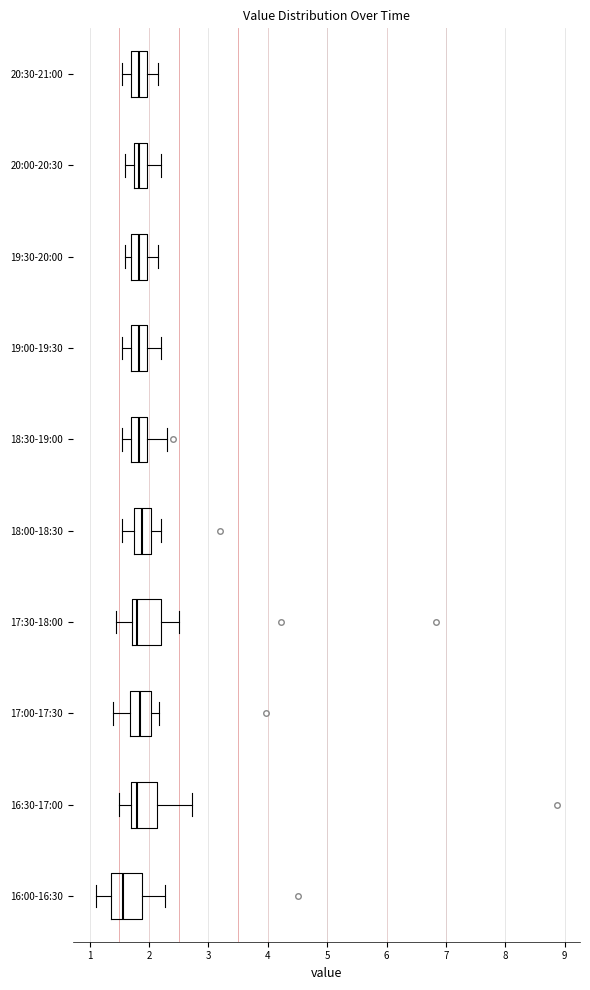

Reading bottom to top, transcribe this box plot: for each box, give where its median line is, the range the box spans, and where its two whiskers end, as read against the x-axis. The values are not printed on the chart, so give them approximately, as read against the axis.

16:00-16:30: median 1.6, box 1.4 to 1.9, whiskers 1.1 to 2.3
16:30-17:00: median 1.8, box 1.7 to 2.1, whiskers 1.5 to 2.7
17:00-17:30: median 1.9, box 1.7 to 2.0, whiskers 1.4 to 2.2
17:30-18:00: median 1.8, box 1.7 to 2.2, whiskers 1.5 to 2.5
18:00-18:30: median 1.9, box 1.7 to 2.0, whiskers 1.6 to 2.2
18:30-19:00: median 1.8, box 1.7 to 2.0, whiskers 1.6 to 2.3
19:00-19:30: median 1.8, box 1.7 to 2.0, whiskers 1.6 to 2.2
19:30-20:00: median 1.8, box 1.7 to 2.0, whiskers 1.6 to 2.2
20:00-20:30: median 1.8, box 1.7 to 2.0, whiskers 1.6 to 2.2
20:30-21:00: median 1.8, box 1.7 to 2.0, whiskers 1.6 to 2.2